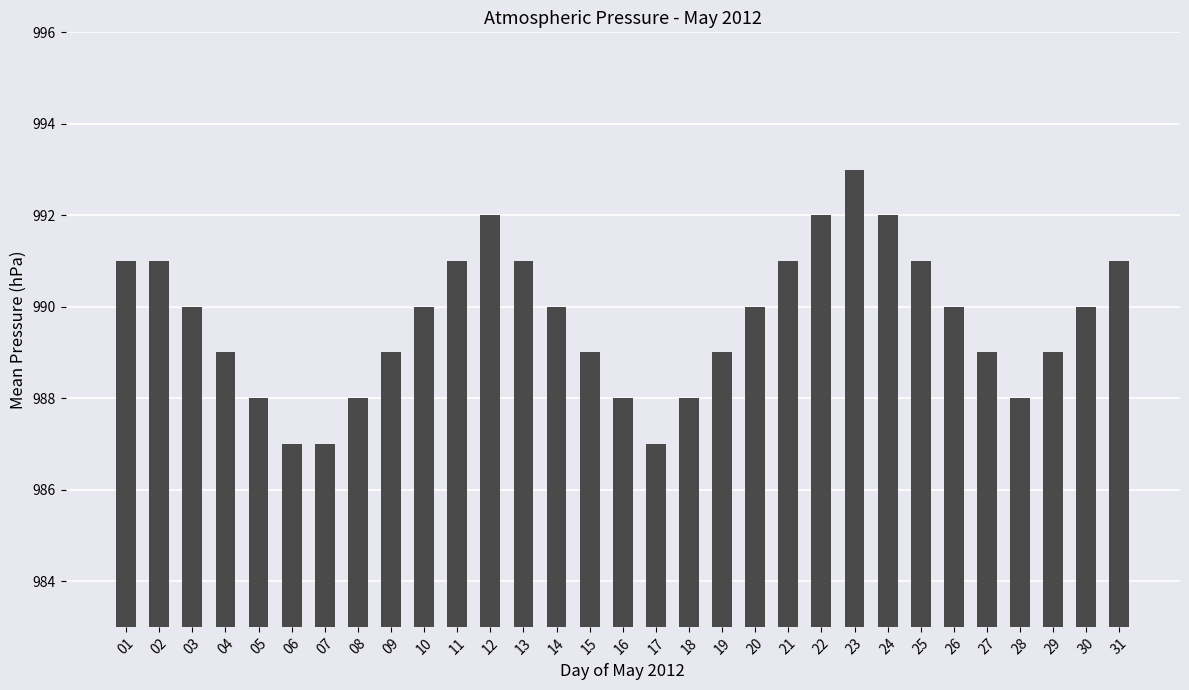

How many bars are there in total?

31